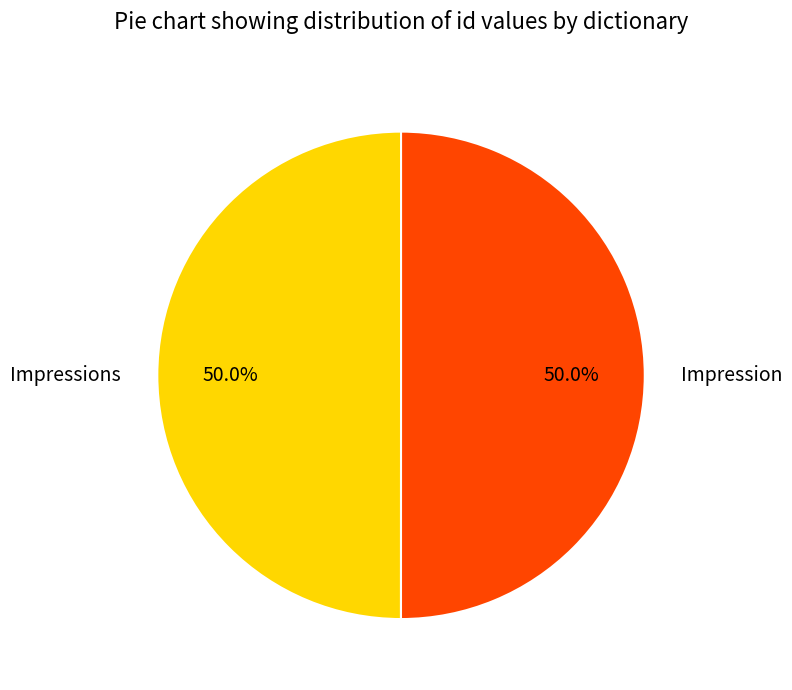

To the nearest percent, what is the combined percentage of Impressions and Impression?

100%